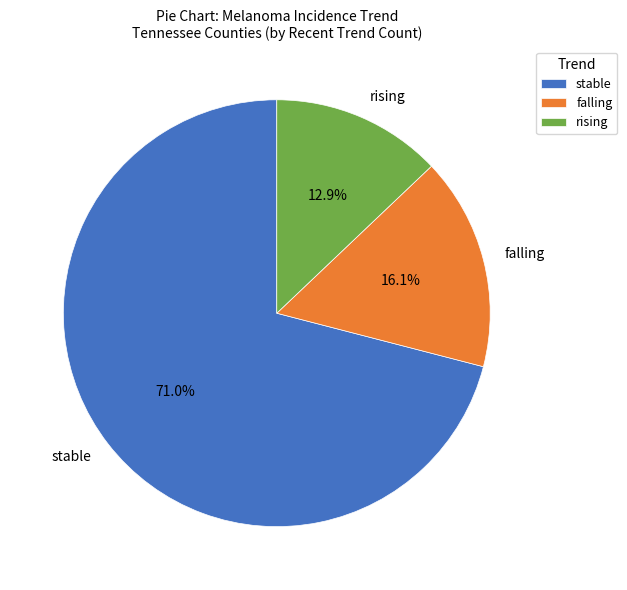

How many segments does this pie chart have?

3